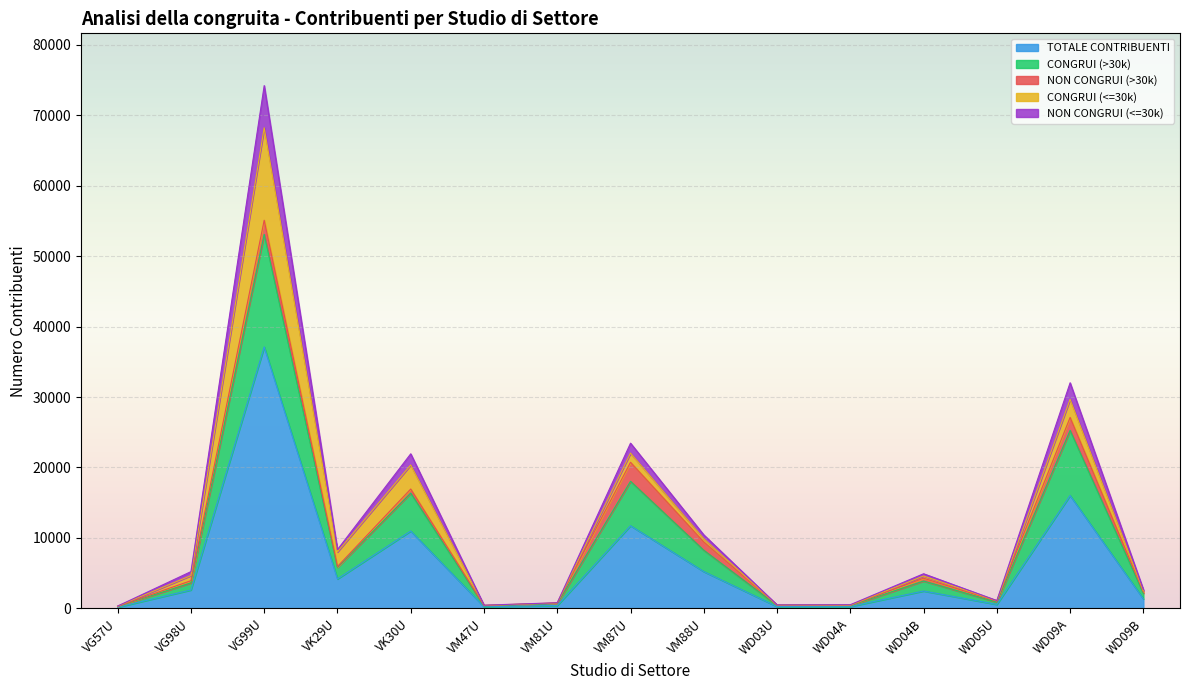

Which has a higher value, WD04B or WD04A?

WD04B